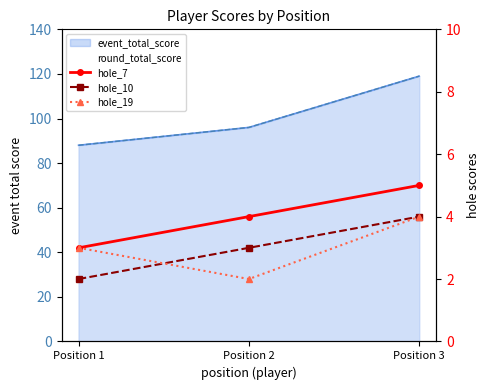

The hole_19 series shows 3 at Position 2. True or false?

False